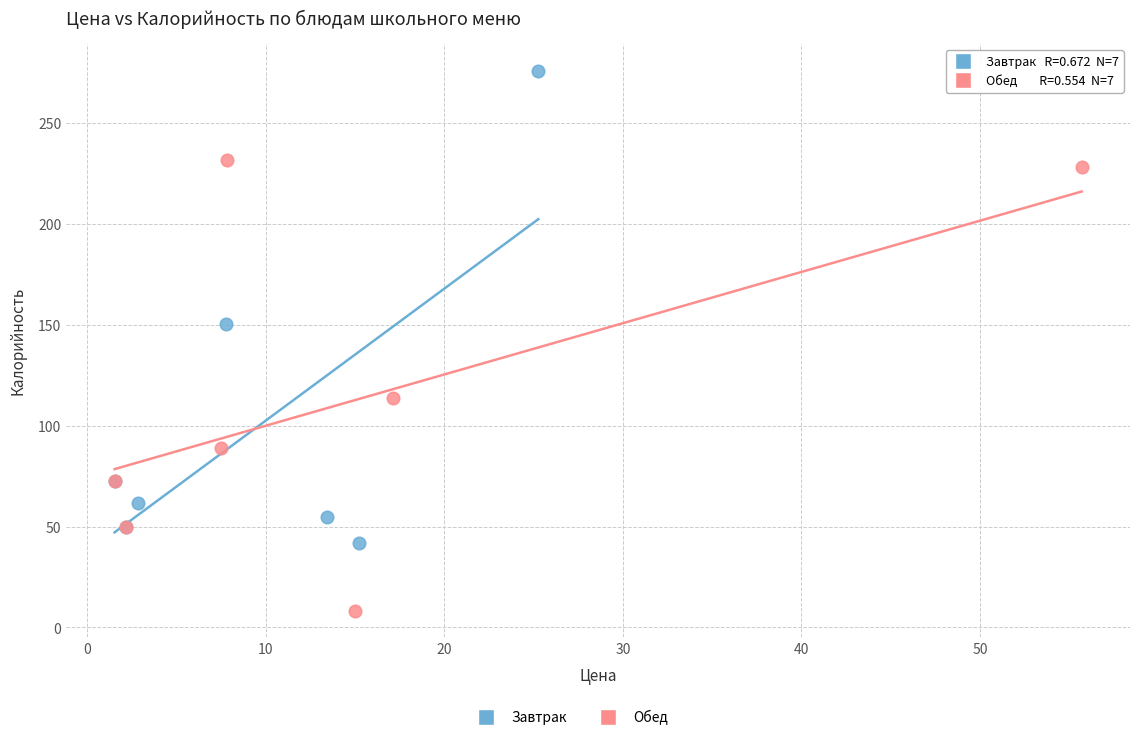

Which series reaches the minimum Y coordinate?

Обед